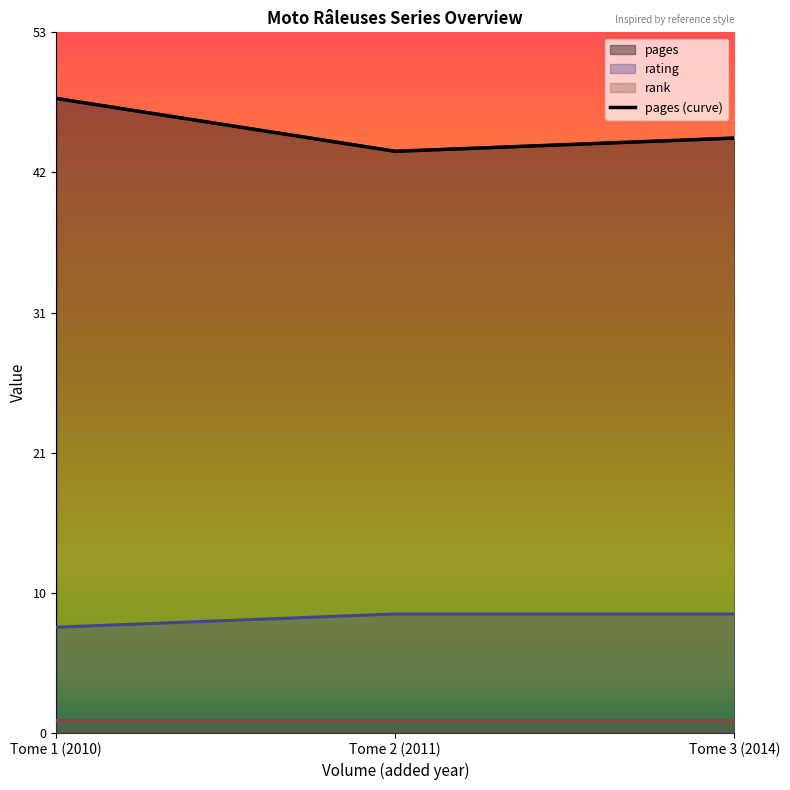

What is the label of the 1st point from the left?

Tome 1 (2010)